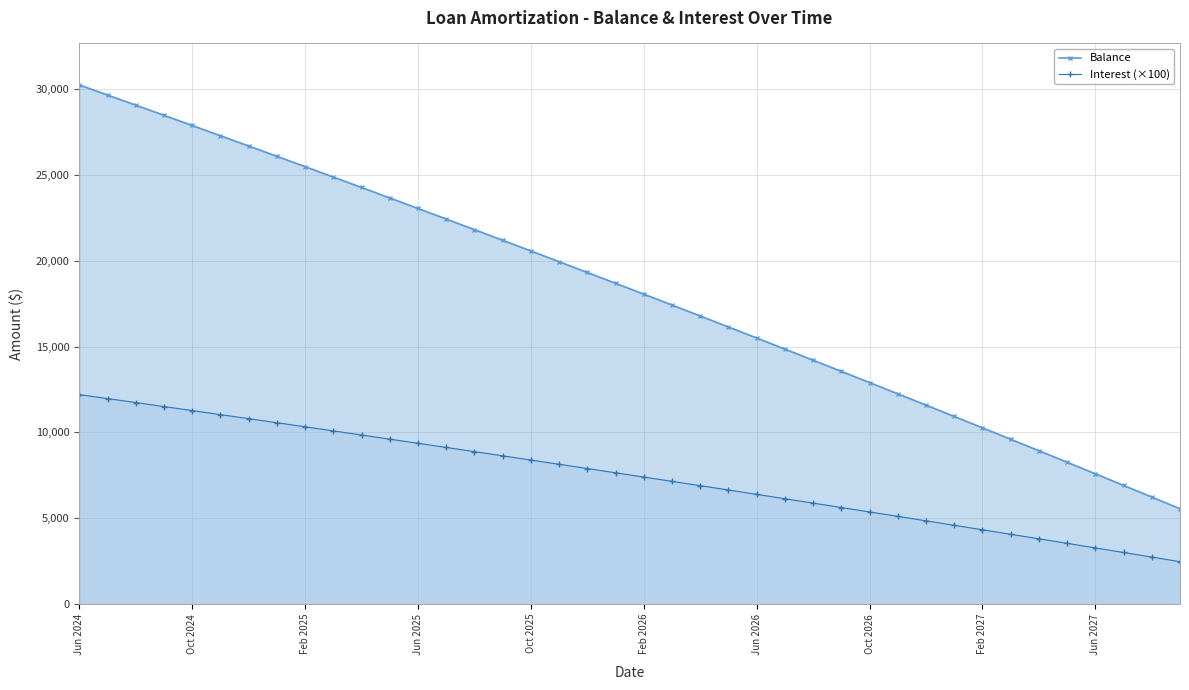

At Jun 2027, list the series in order from smallest to largest.

Interest (×100), Balance